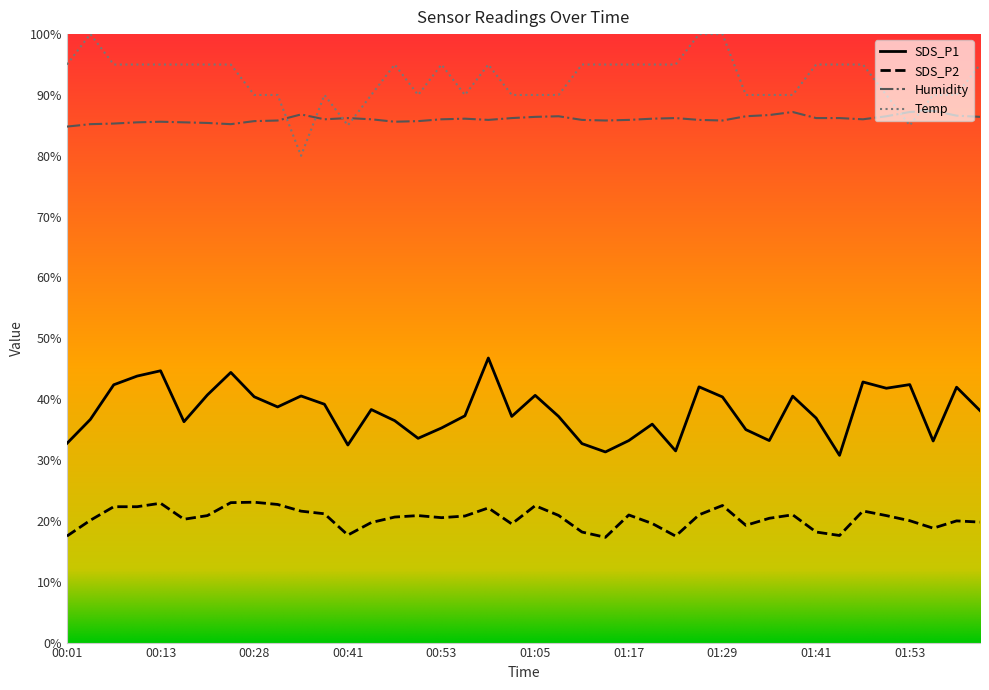

Rank the series by their maximum value, from lowest to highest.

SDS_P2, SDS_P1, Humidity, Temp